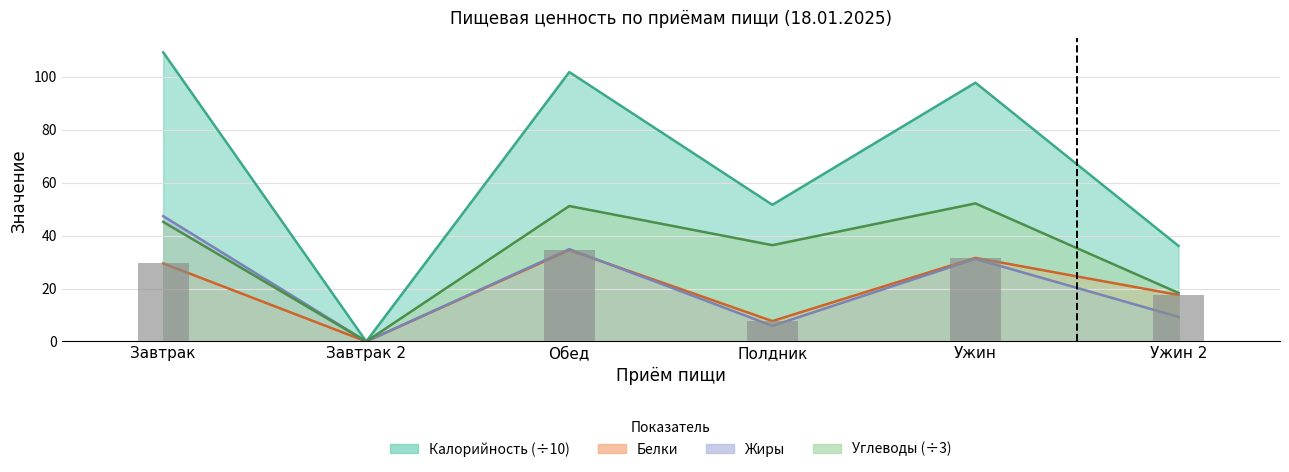

Is the value of Калорийность at Завтрак greater than the value of Углеводы at Полдник?

Yes